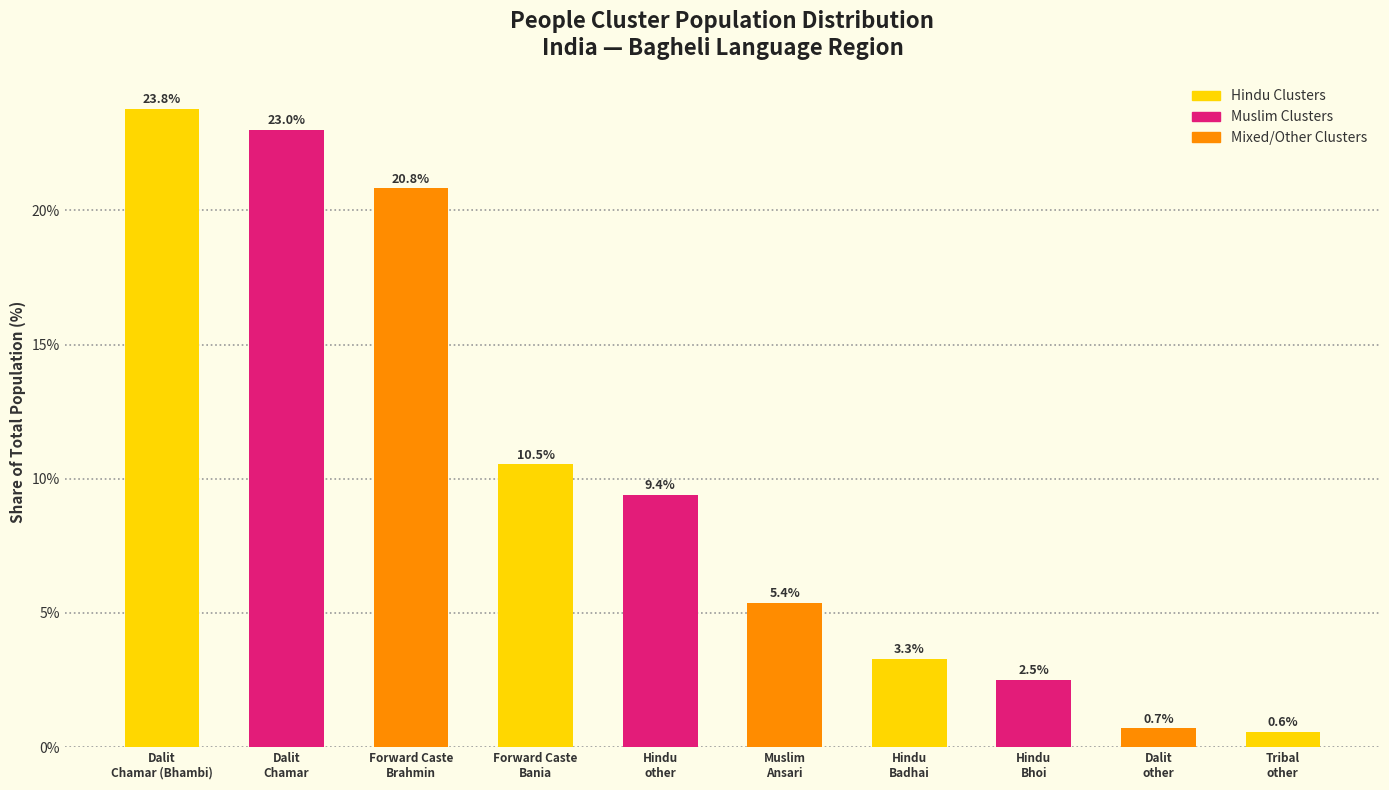

How many values are below 9?

5